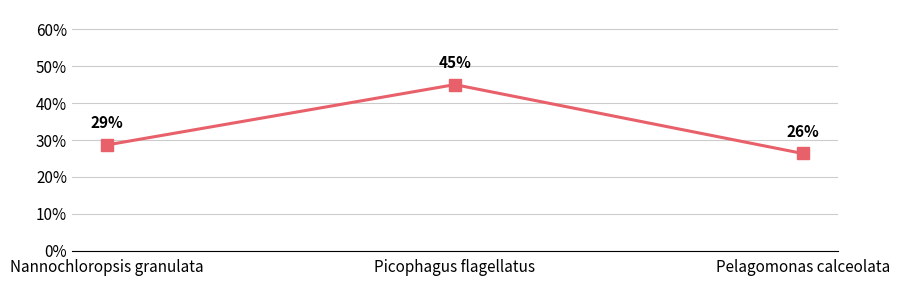

Does the chart have visible grid lines?

Yes